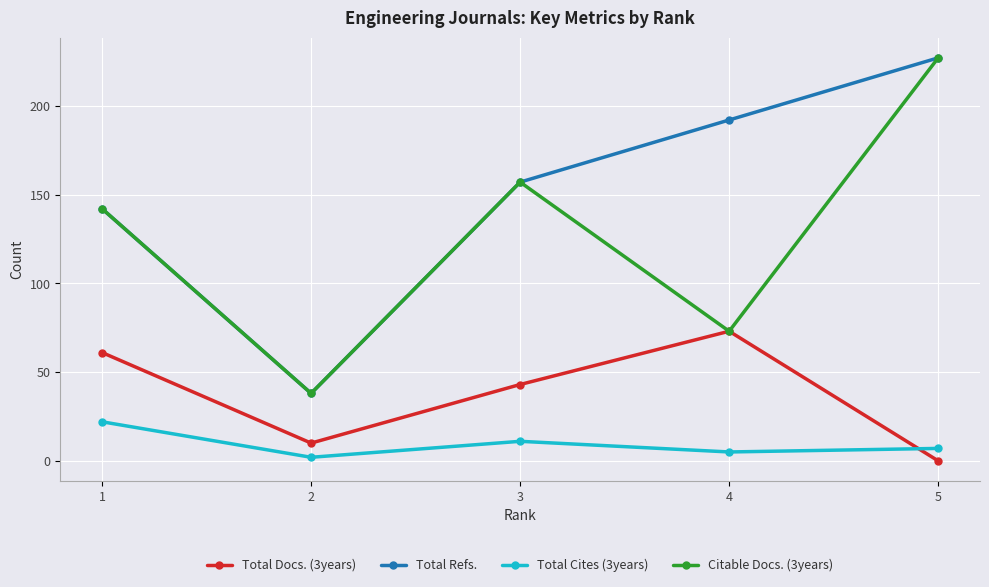

Reading left to right, extract all data points from this chart.

Total Docs. (3years): 1=61	2=10	3=43	4=73	5=0
Total Refs.: 1=142	2=38	3=157	4=192	5=227
Total Cites (3years): 1=22	2=2	3=11	4=5	5=7
Citable Docs. (3years): 1=142	2=38	3=157	4=73	5=227